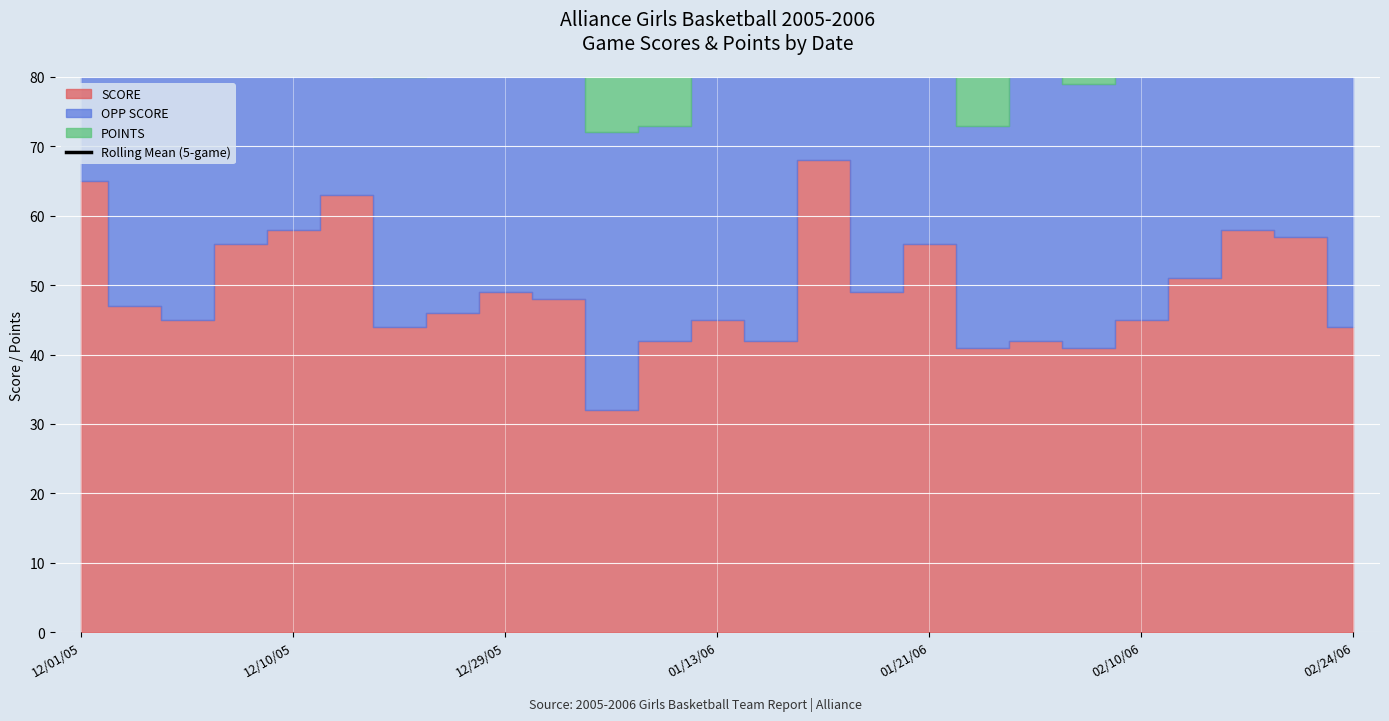

At which label is the value closest to 110?

12/10/05